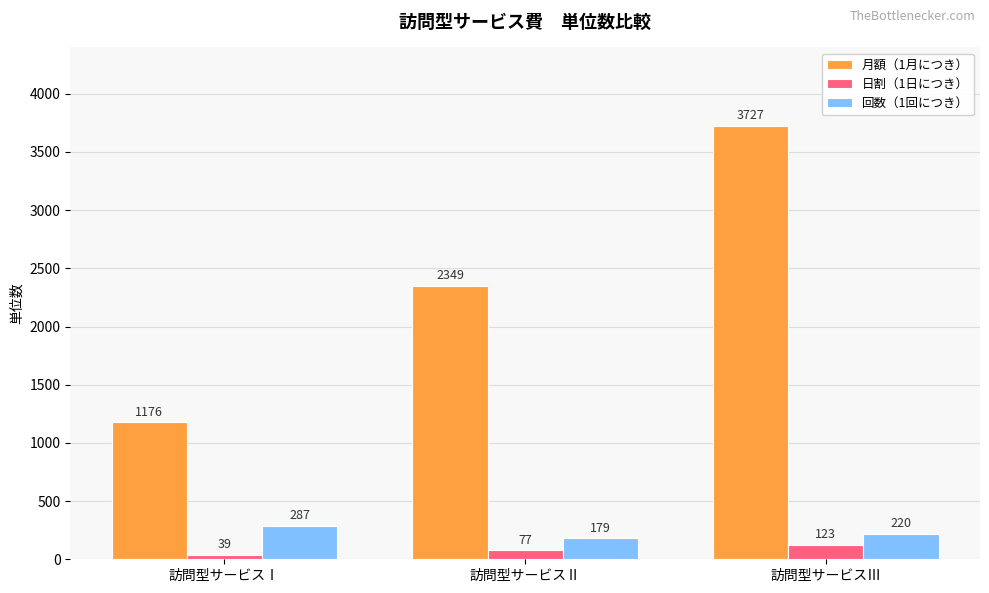

What is the spread (max minus min) of values at 訪問型サービスⅠ?

1137